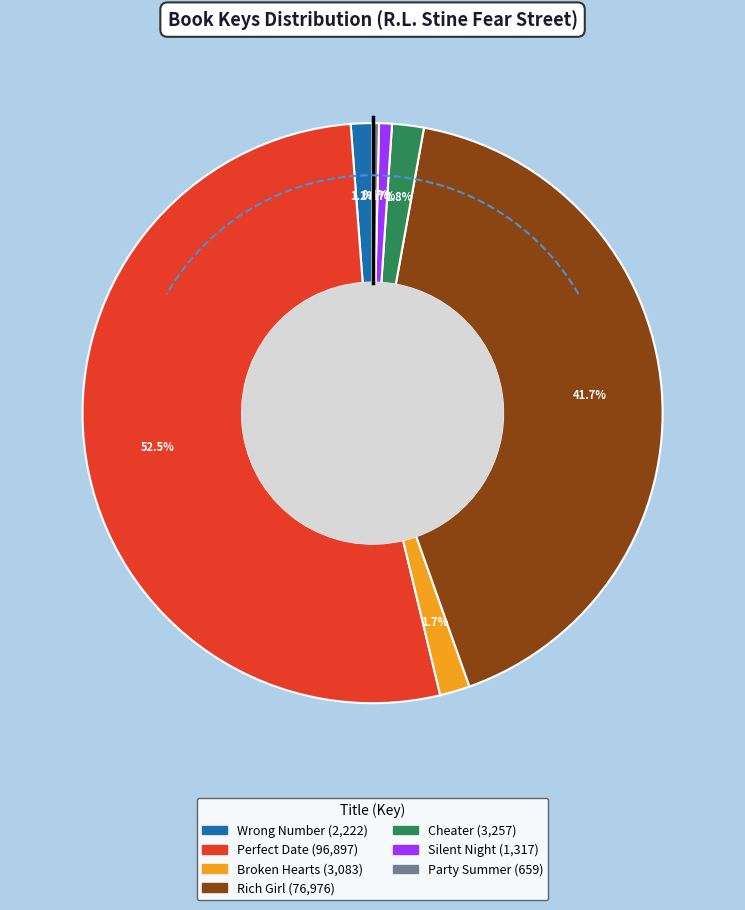

How much of the chart is everything except Broken Hearts?

98.3%